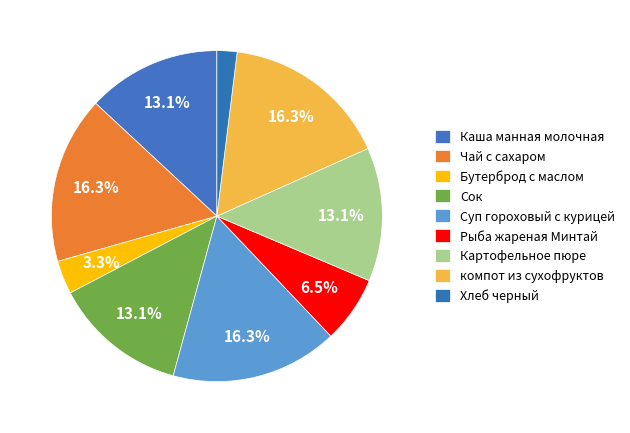

Which slice is the smallest?

Хлеб черный